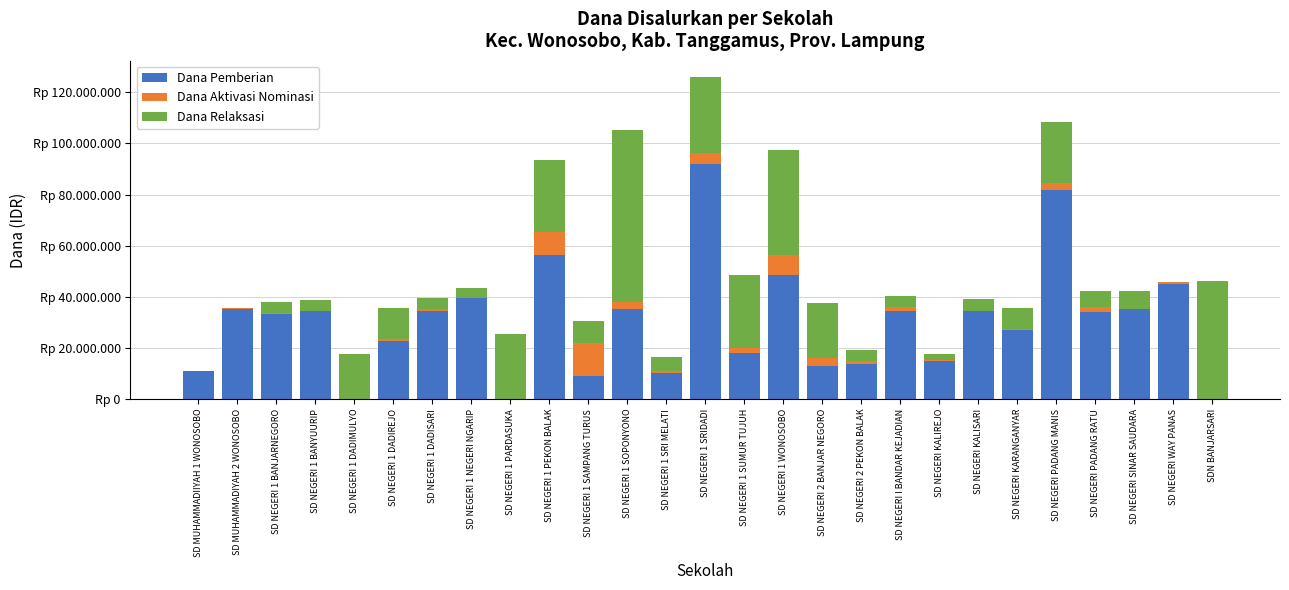

Are the bars grouped side by side (vs. stacked)?

No